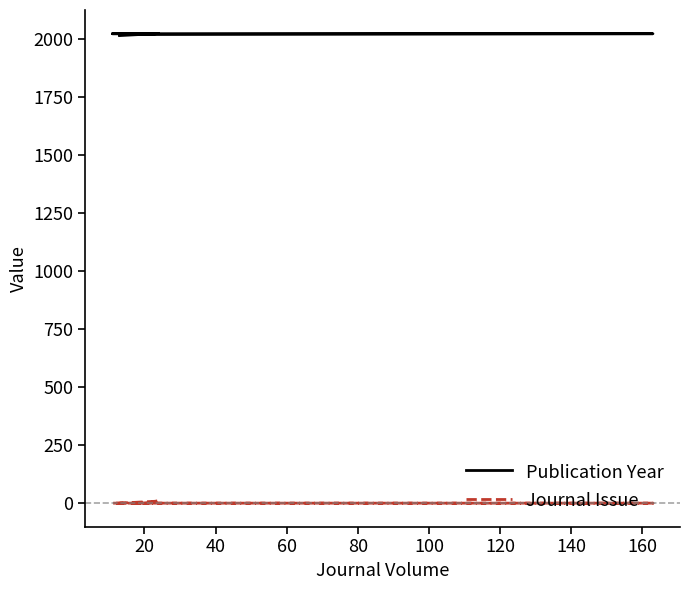

True or false: Publication Year and Journal Issue intersect in this chart.

False